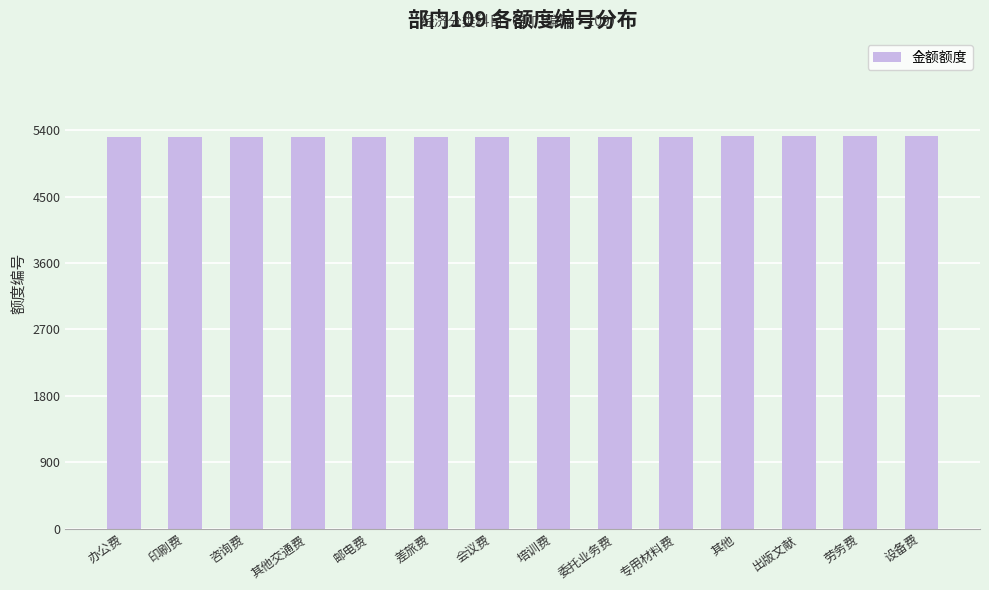

How many series are shown in this chart?

1